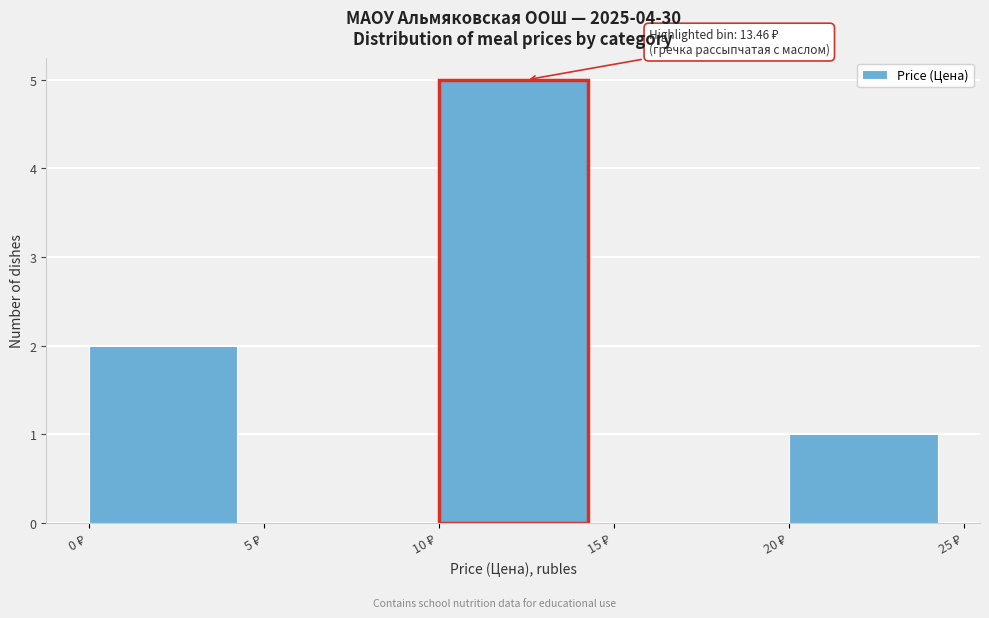

Over which range of the x-axis is the bar tallest?

10 to 15